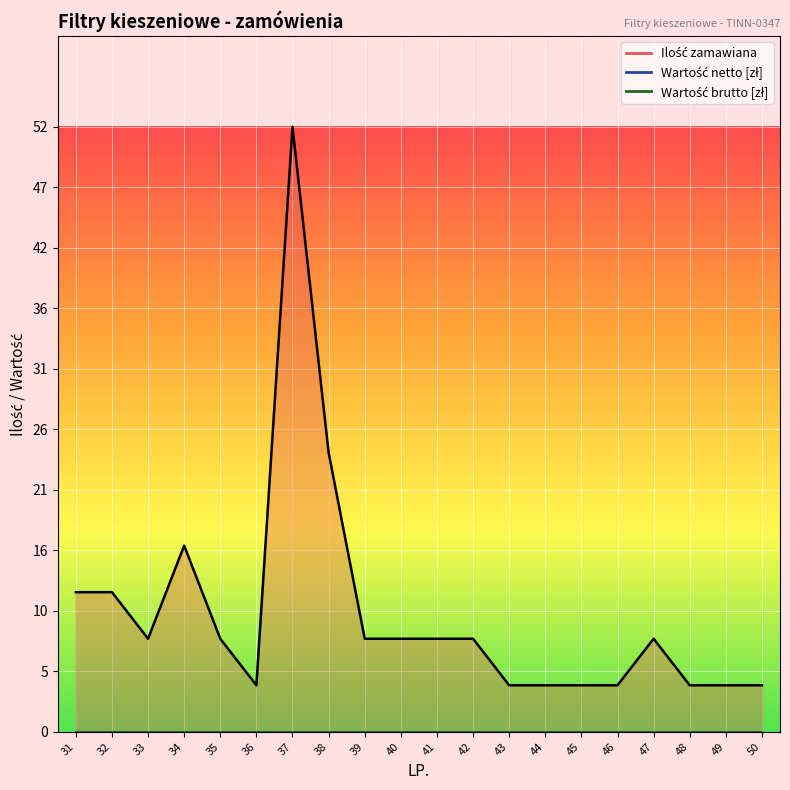

Where is Wartość brutto [zł] nearest to the value 0?

31